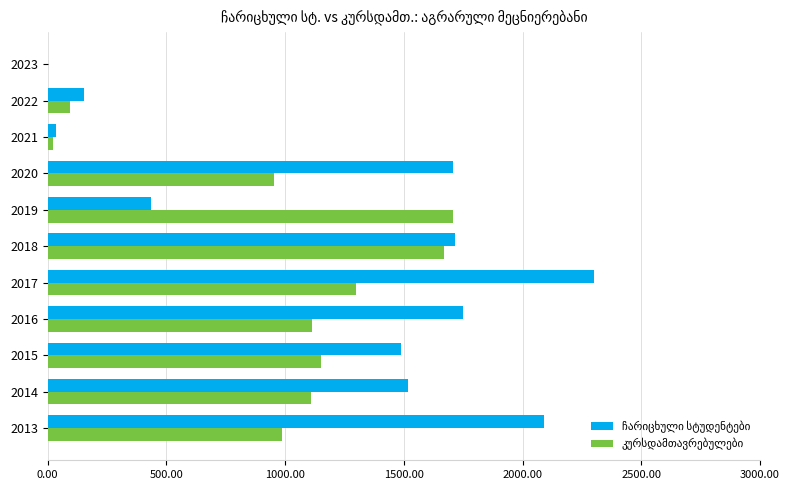

How many data points does each series have?

11